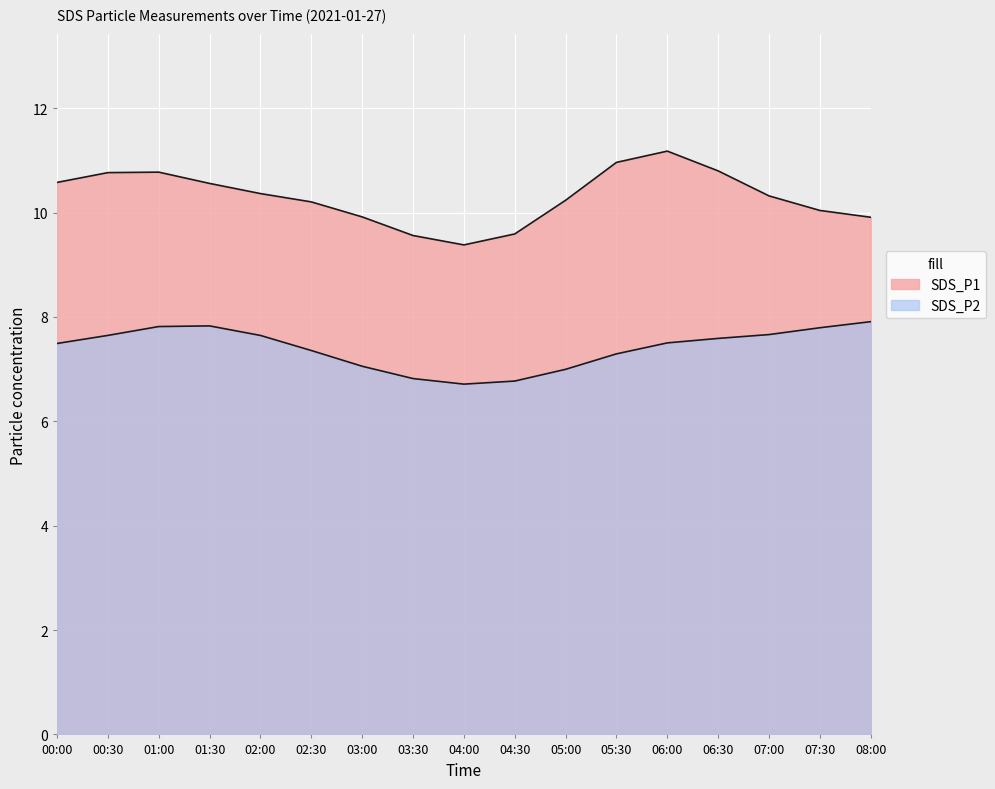

True or false: SDS_P1 and SDS_P2 intersect in this chart.

False